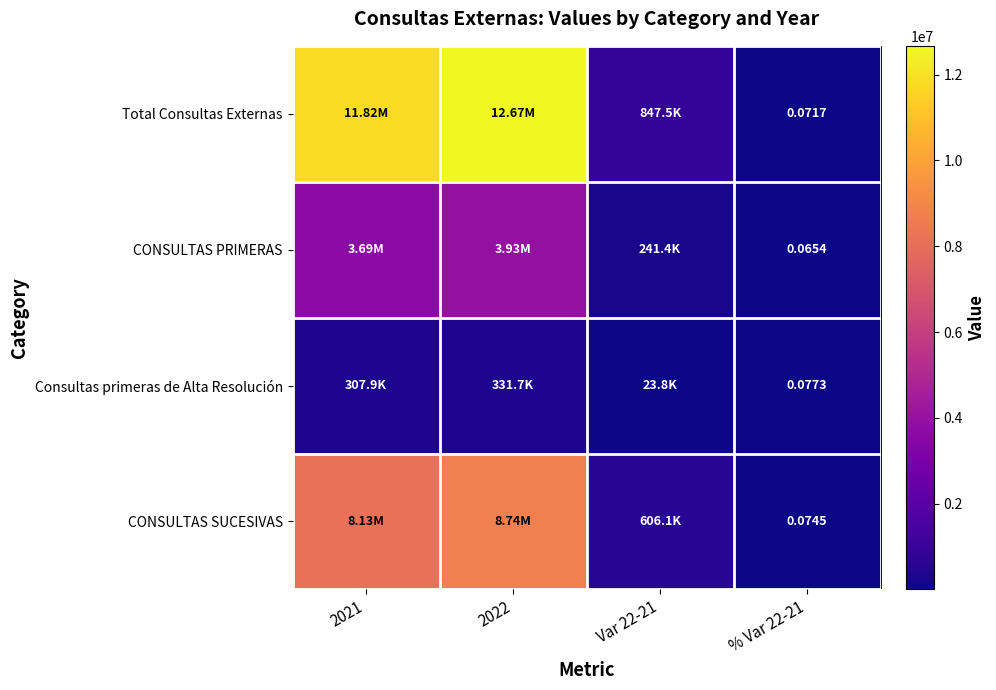

At % Var 22-21, list the series in order from smallest to largest.

CONSULTAS PRIMERAS, Total Consultas Externas, CONSULTAS SUCESIVAS, Consultas primeras de Alta Resolución